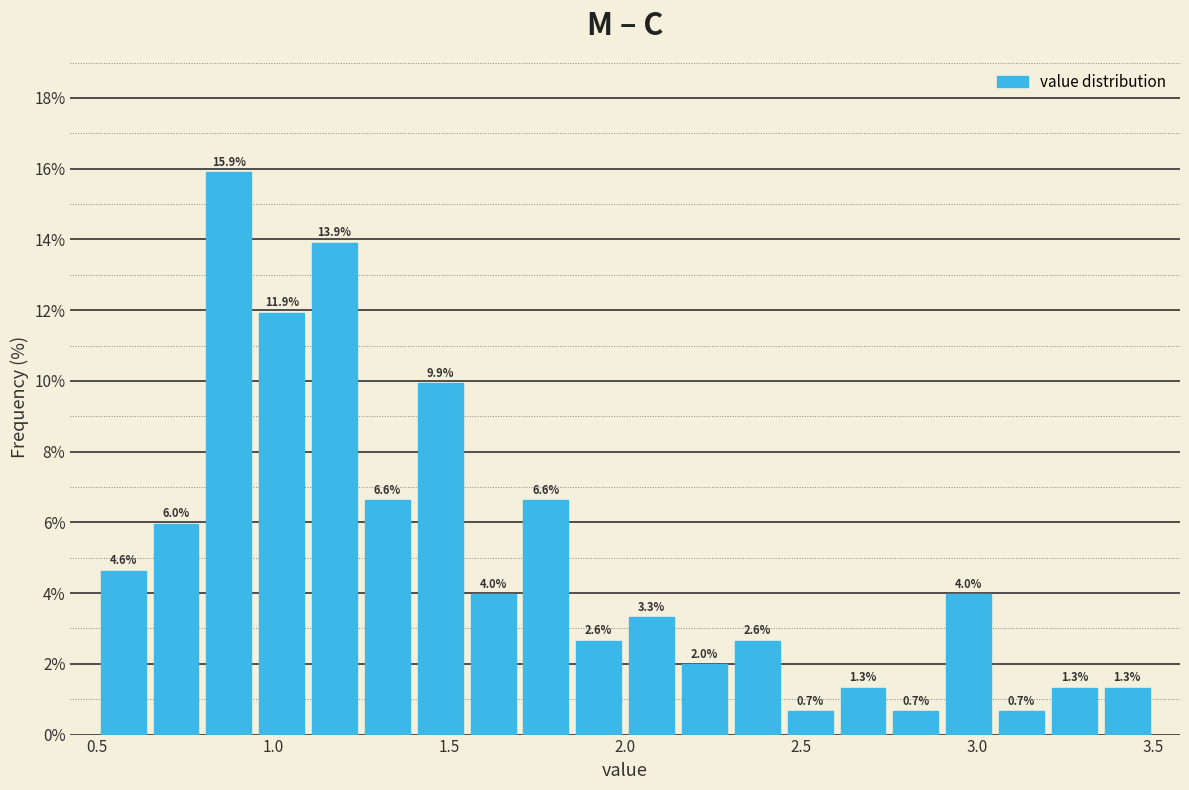

Around what value on the x-axis is the tallest bar? Give the approximate position of its centre, as read against the axis.

0.90